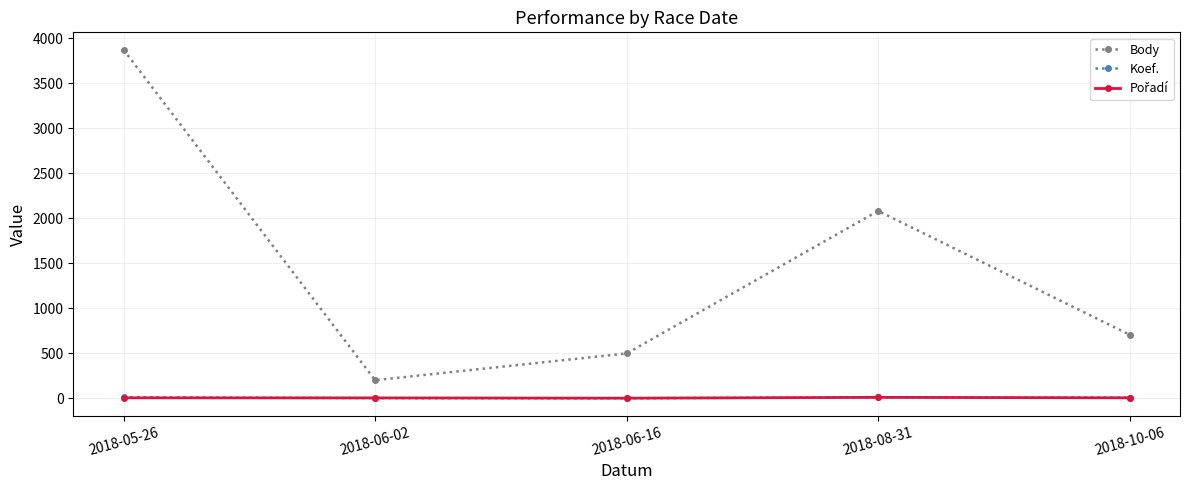

At which label does Body reach its peak?

2018-05-26